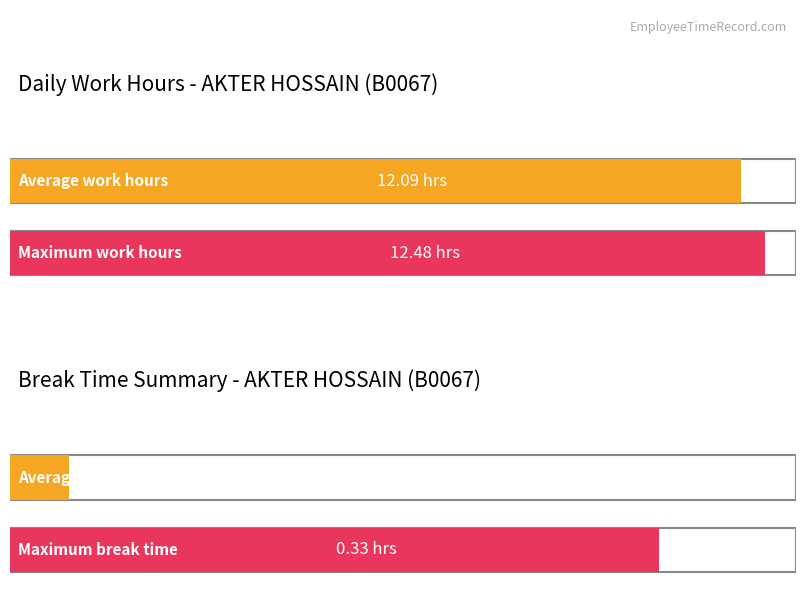

How many values in Break Total are above zero?

2